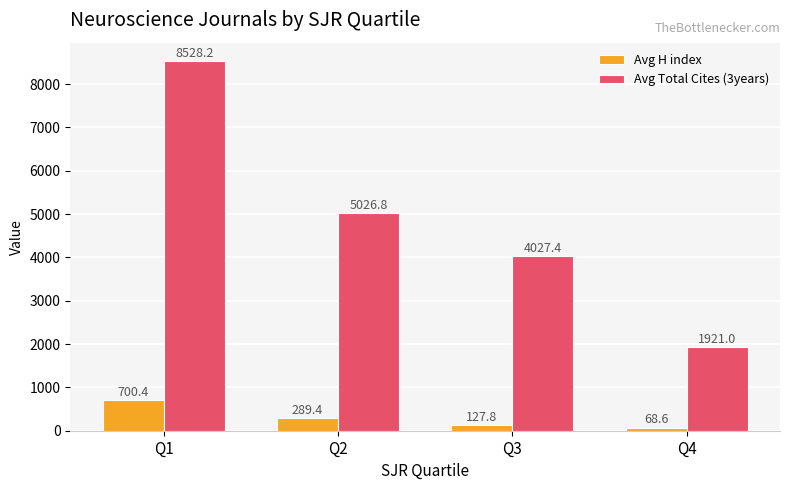

What is the greatest value displayed?

8528.2